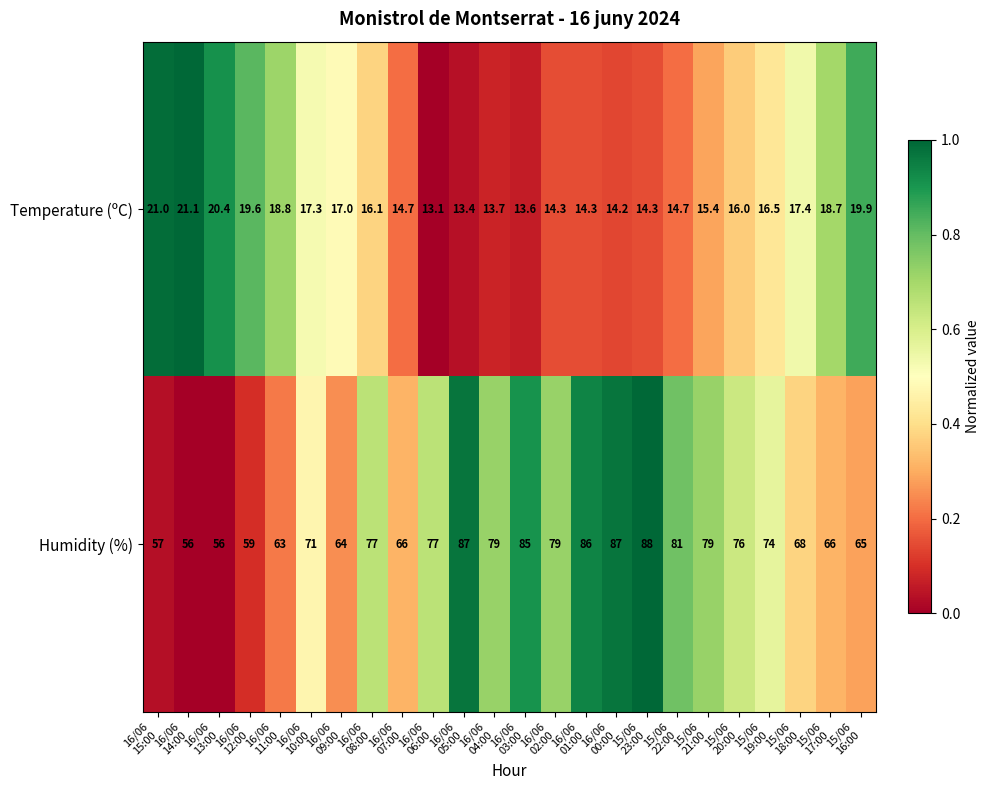

What is the average value of the Humidity (%) series?

72.8